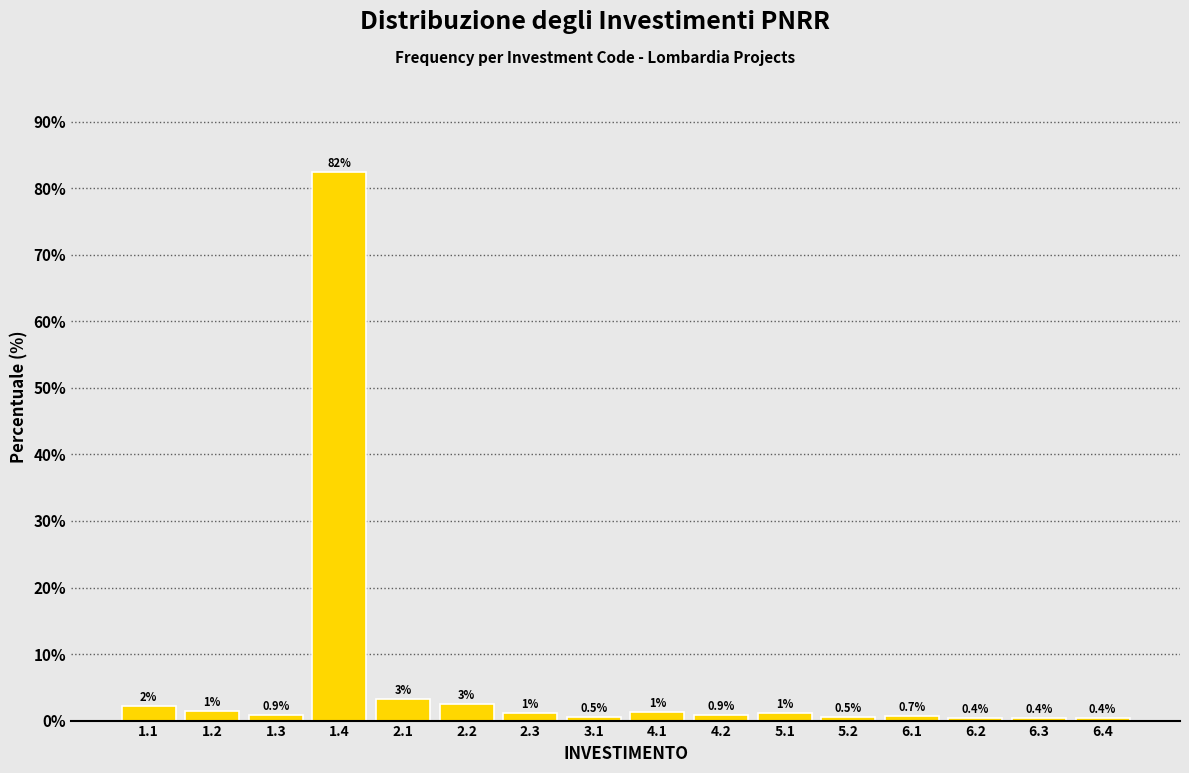

The value at 4.2 is 0.9. True or false?

True